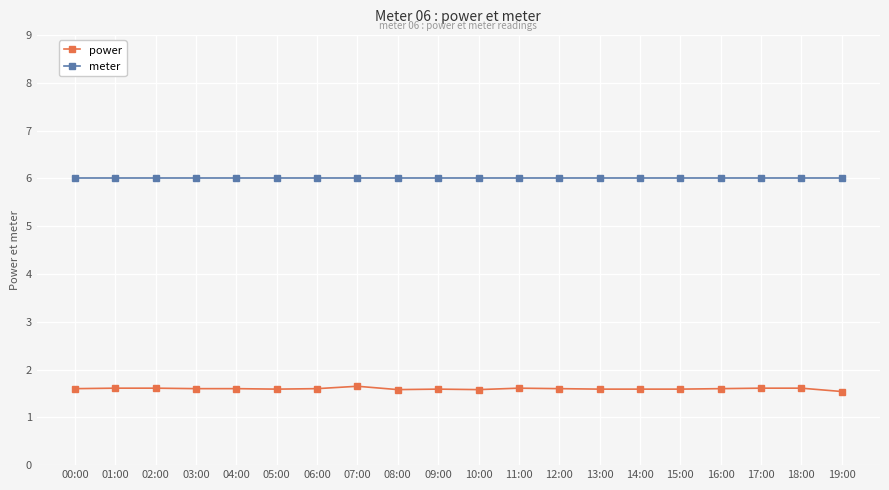

The meter series shows 8.1 at 18:00. True or false?

False